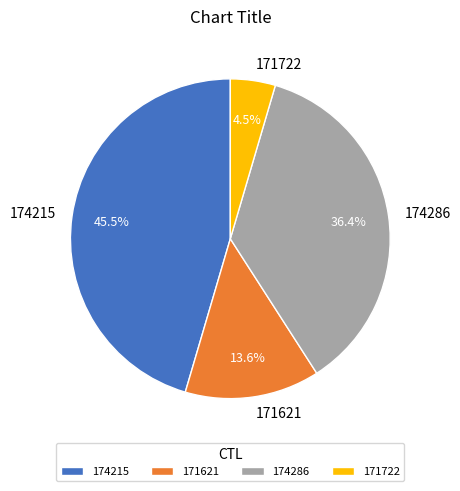

What is the largest slice in the pie chart?

174215